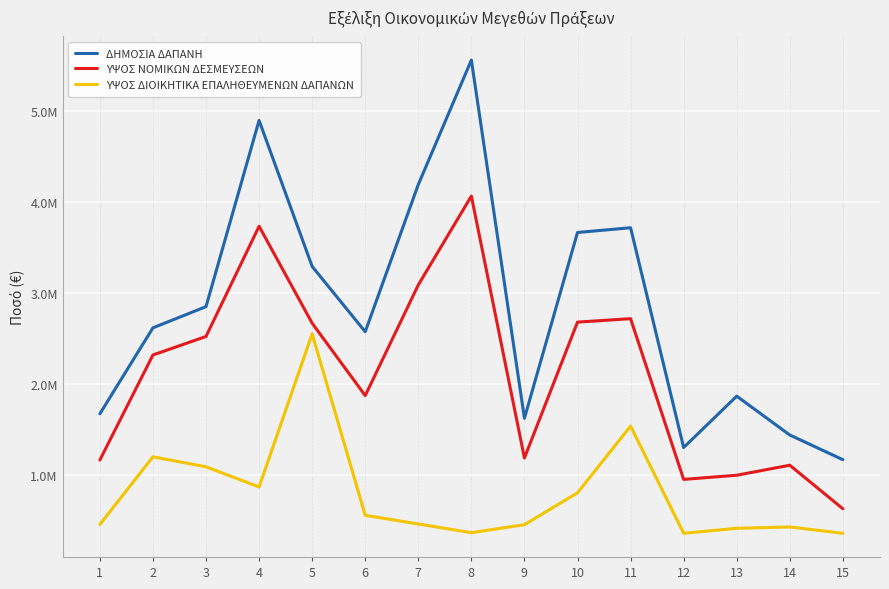

Which series has the largest range (max minus min)?

ΔΗΜΟΣΙΑ ΔΑΠΑΝΗ